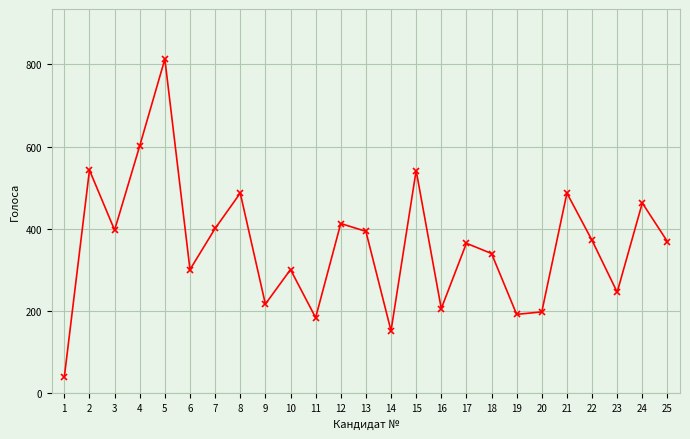

Where is the data nearest to the value 426?

12